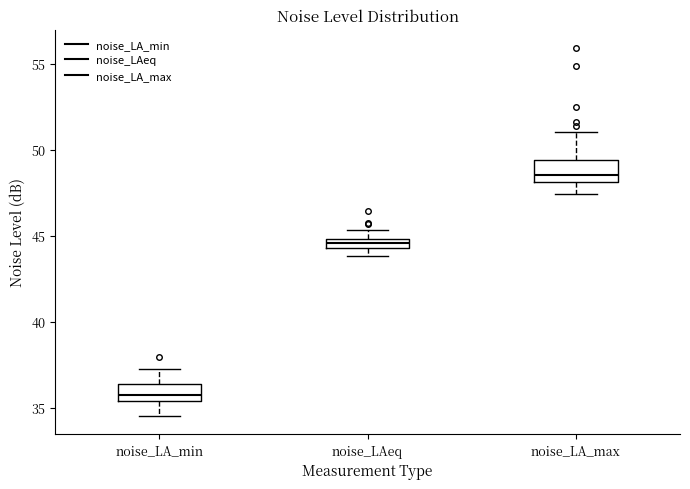

Which box has the highest median line?

noise_LA_max